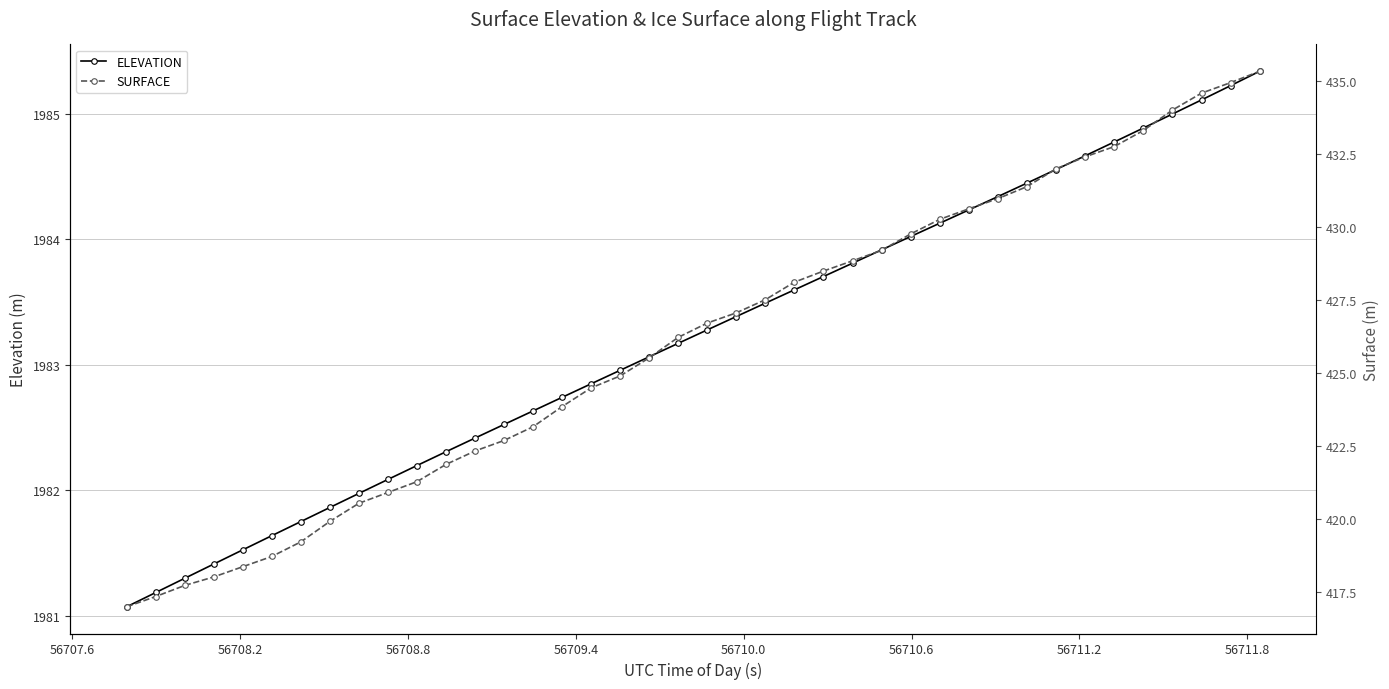

How many data points in ELEVATION are less than 1983?

18